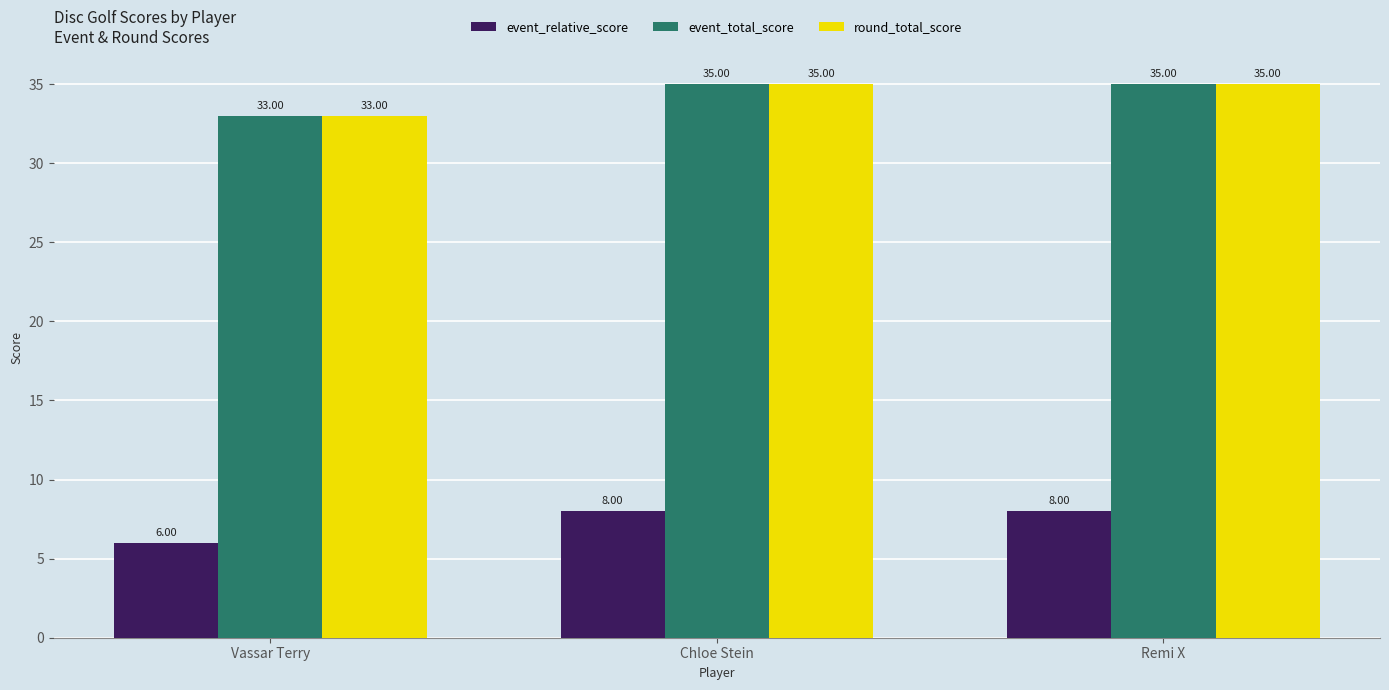

What is the difference between the highest and lowest values at Remi X?

27